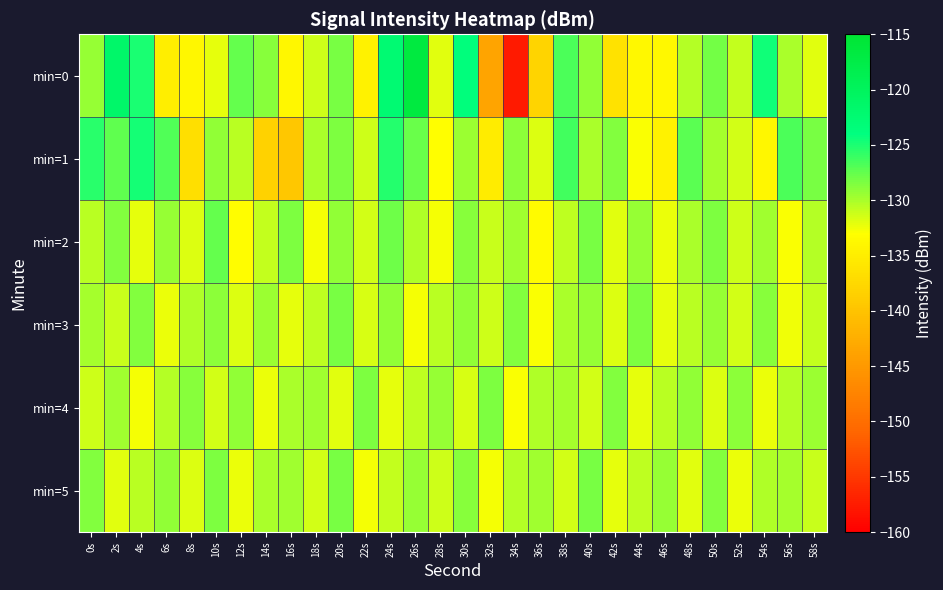

What is the spread (max minus min) of values at 6s?

8.1